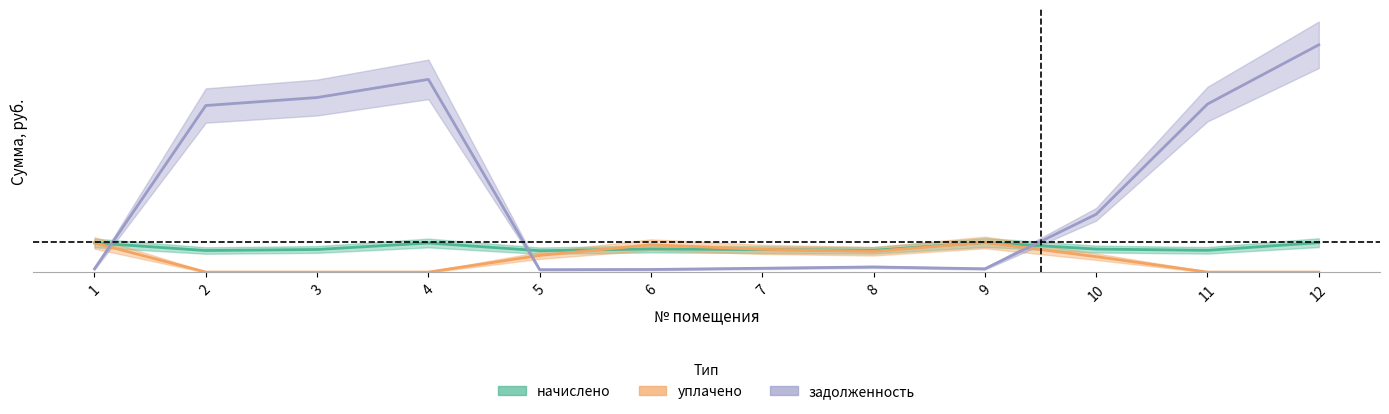

At how many categories does at least one series exceed 3?

7